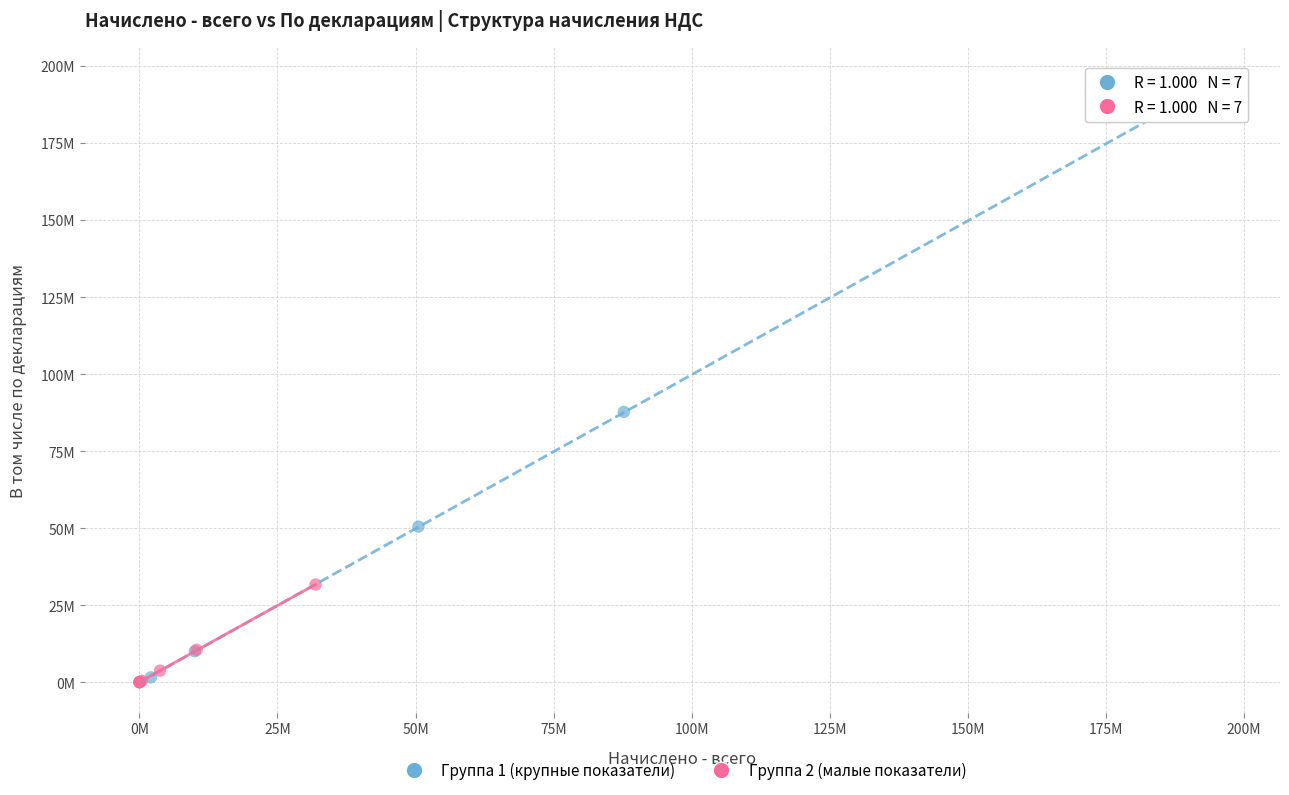

Which series has the largest Y range (max minus min)?

Группа 1 (крупные показатели)